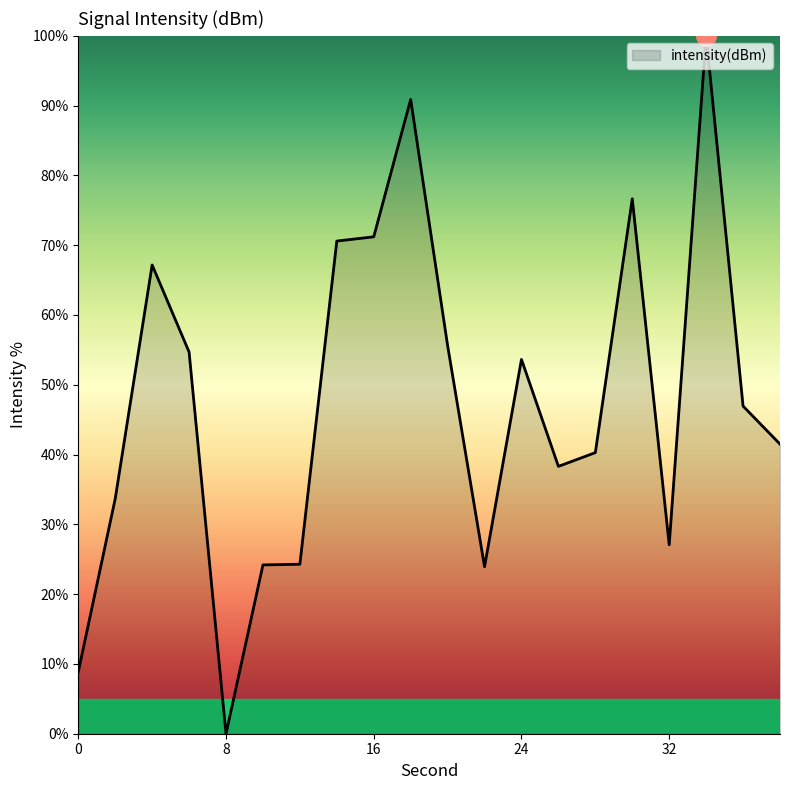

What is the difference between the maximum and minimum values?

100.0